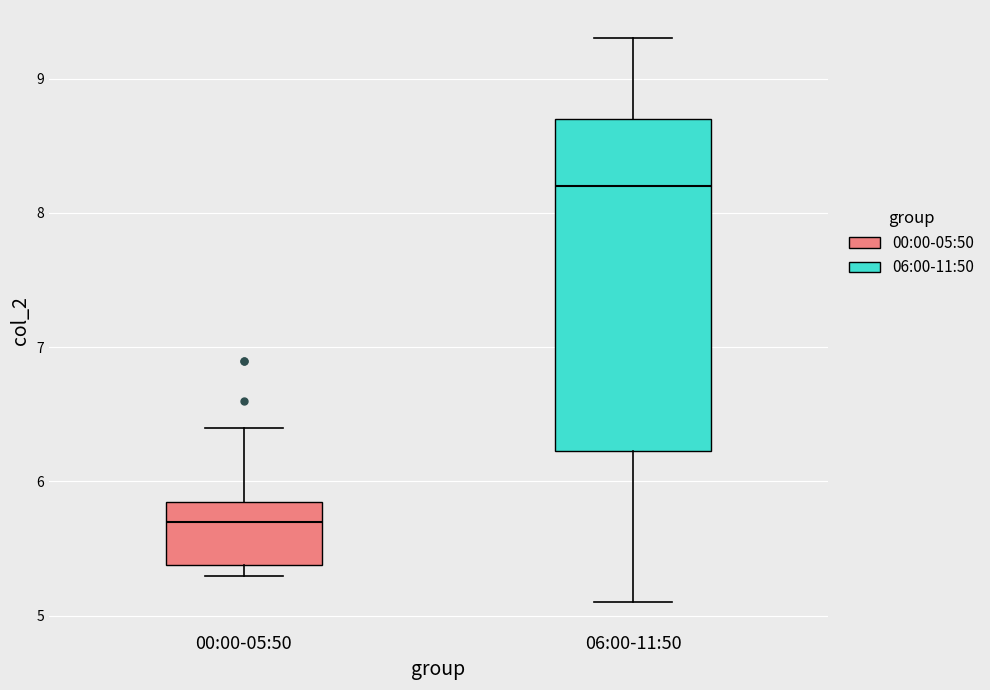

Reading left to right, read every box against the y-axis: the position of its median line, the range the box covers, and the ends of its whiskers. The values are not printed on the chart, so give them approximately, as read against the axis.

00:00-05:50: median 5.7, box 5.4 to 5.9, whiskers 5.3 to 6.4
06:00-11:50: median 8.2, box 6.2 to 8.7, whiskers 5.1 to 9.3